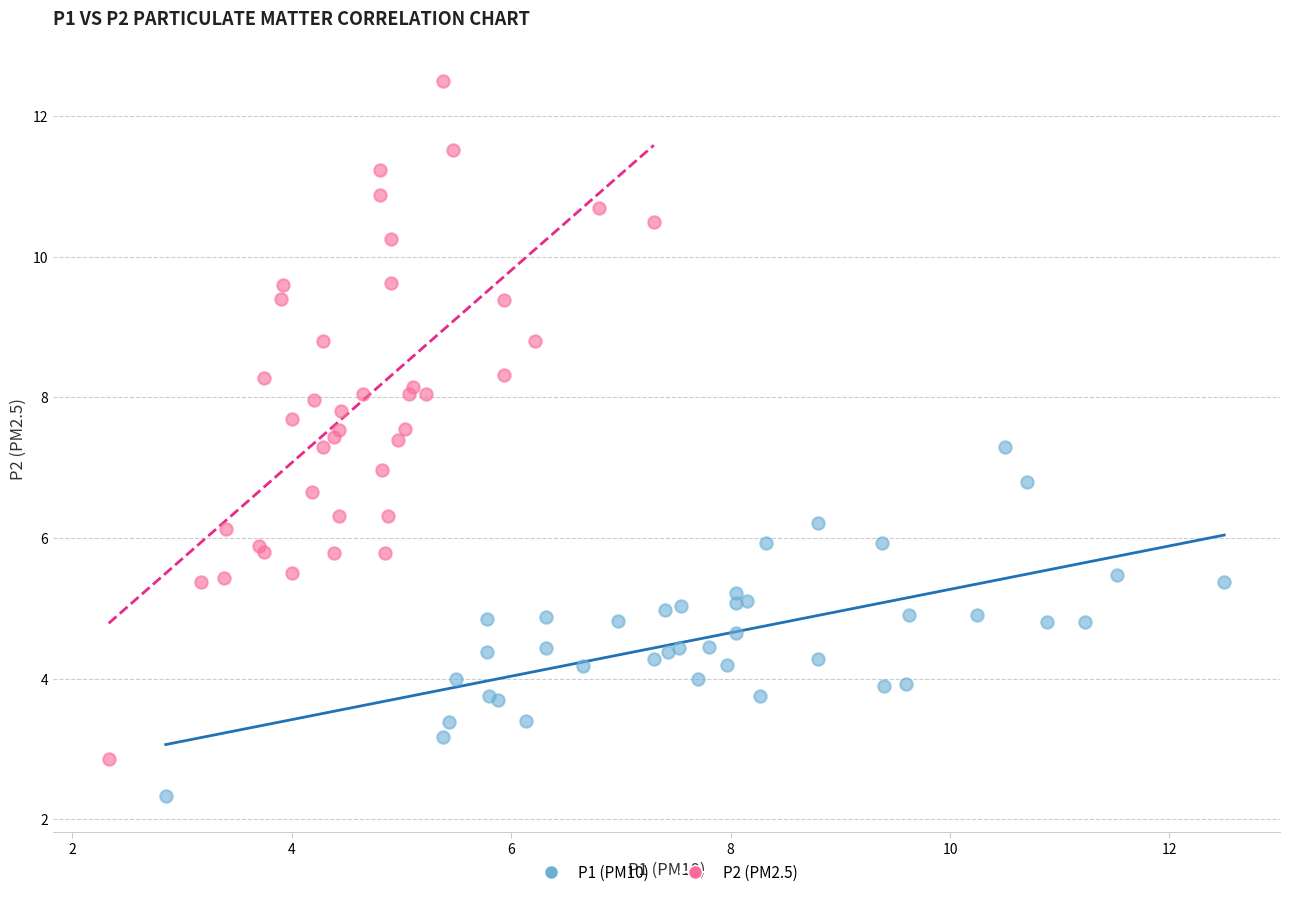

Which series reaches the maximum Y coordinate?

P2 (PM2.5)